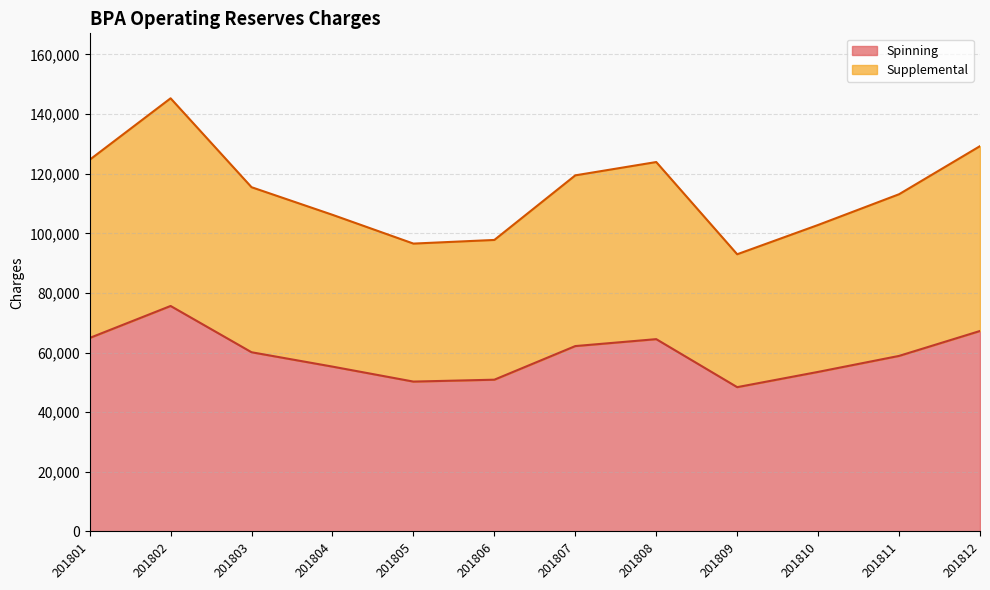

Between 201802 and 201803, which series saw the biggest shift?

Supplemental